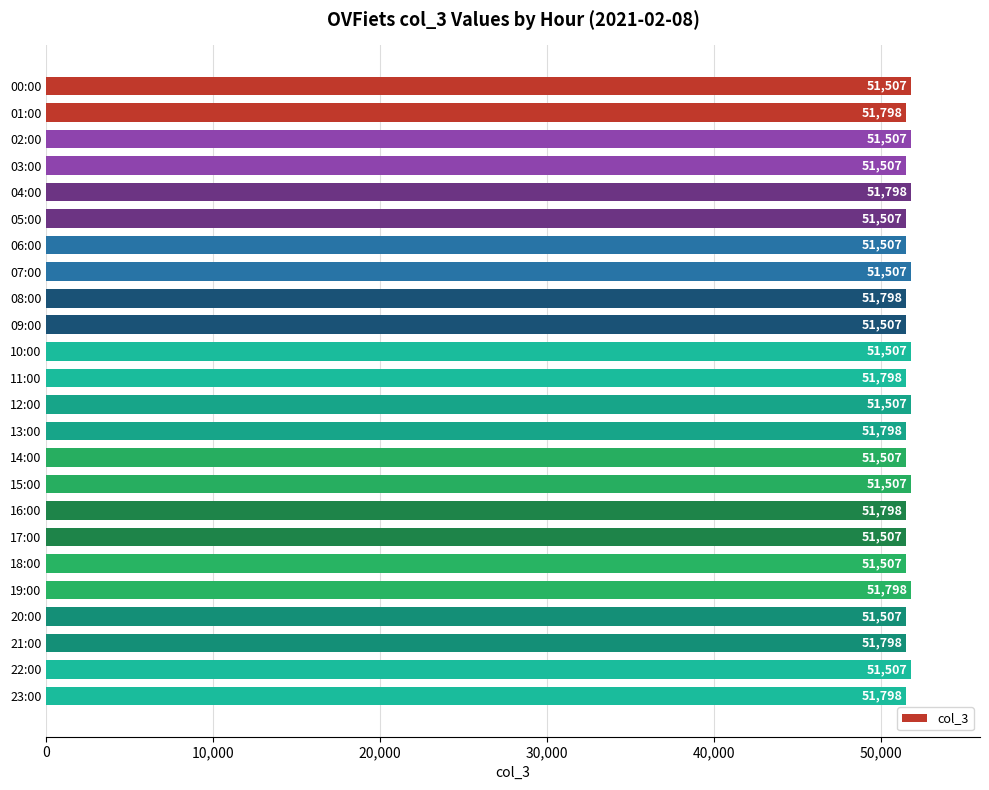

The value at 09:00 is 51507. True or false?

True